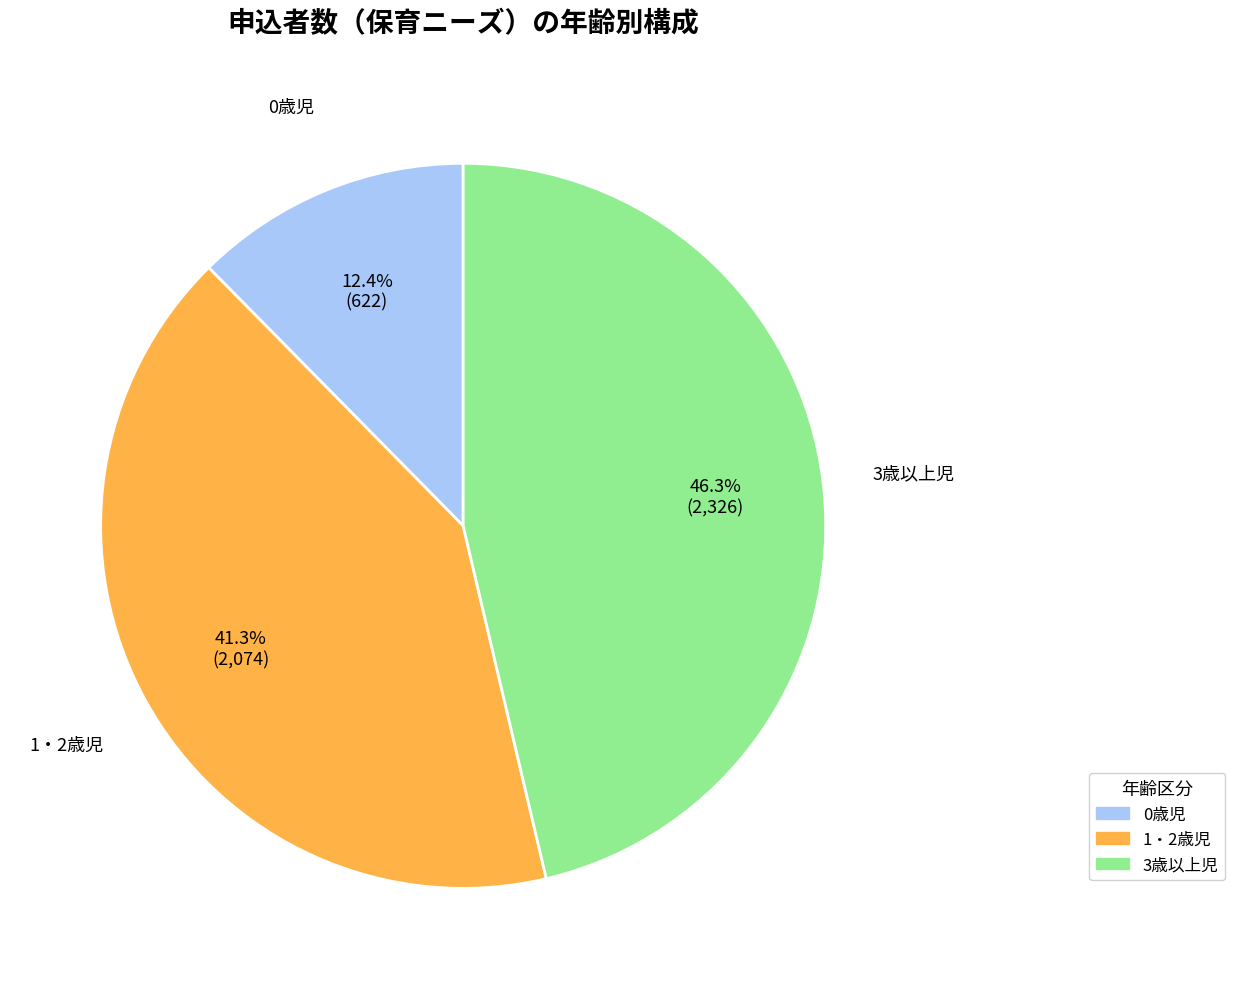

What is the largest slice in the pie chart?

3歳以上児